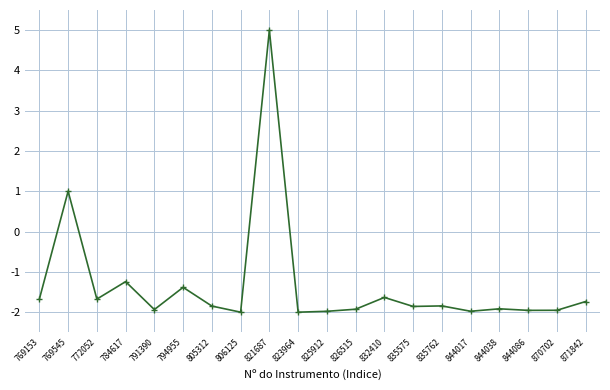

True or false: the data has more than 2 interior local peaks.

True